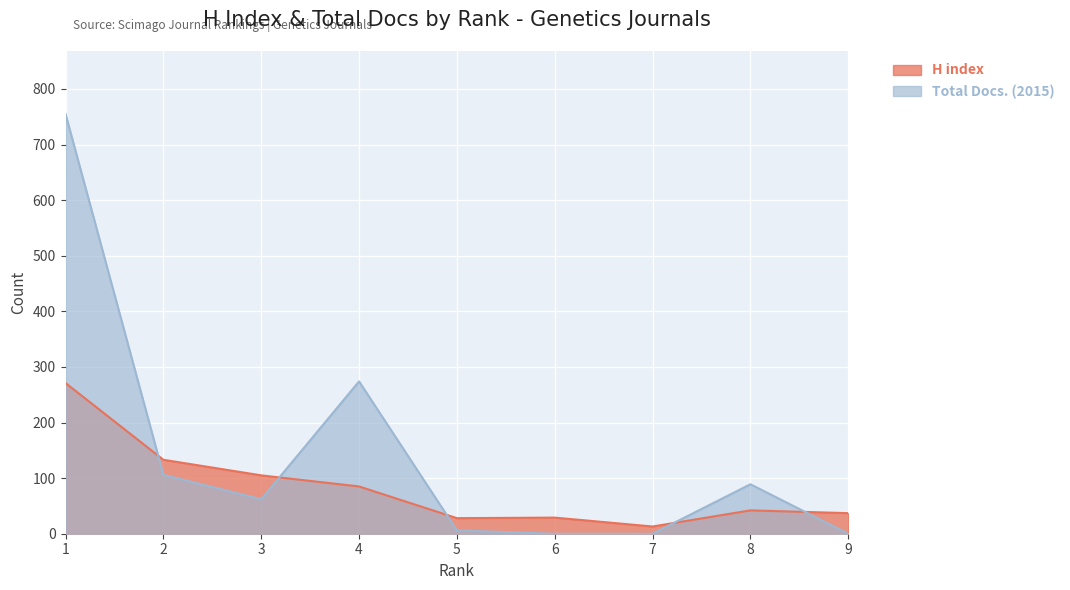

At how many categories does at least one series exceed 724?

1